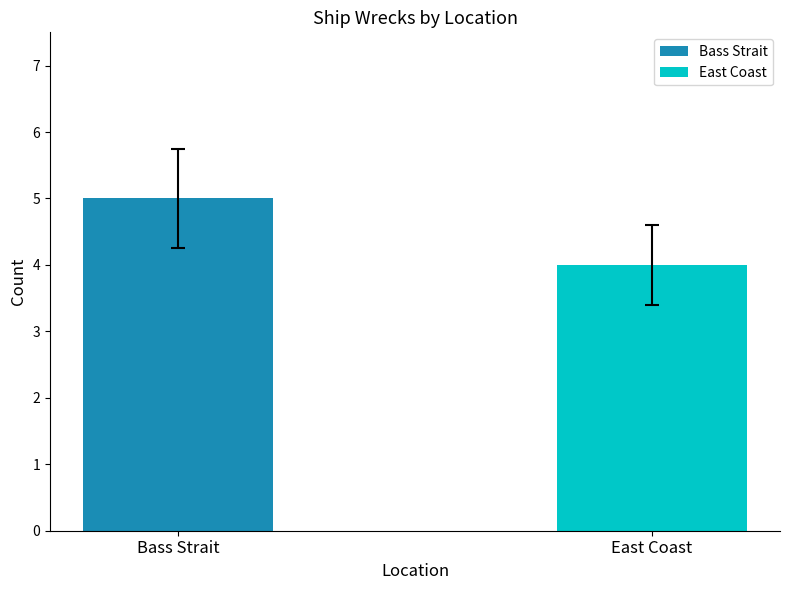

What is the ratio of the value at East Coast to the value at Bass Strait?

0.8